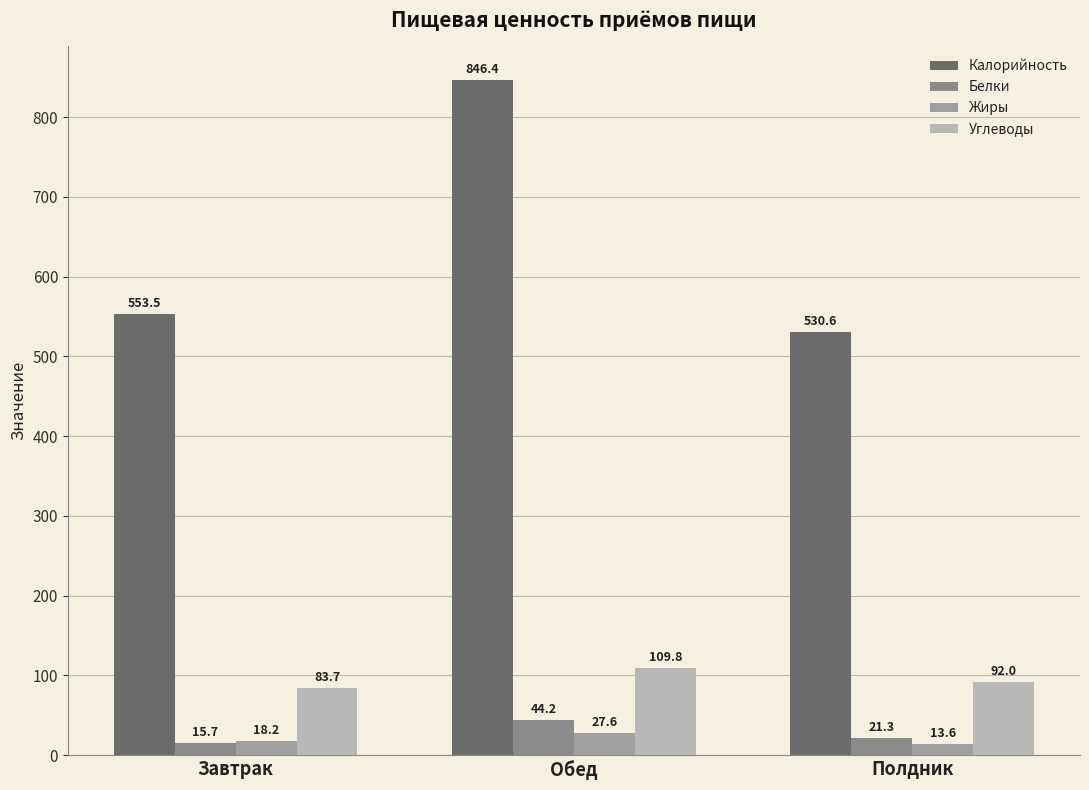

What is the label of the 2nd bar from the right?

Обед